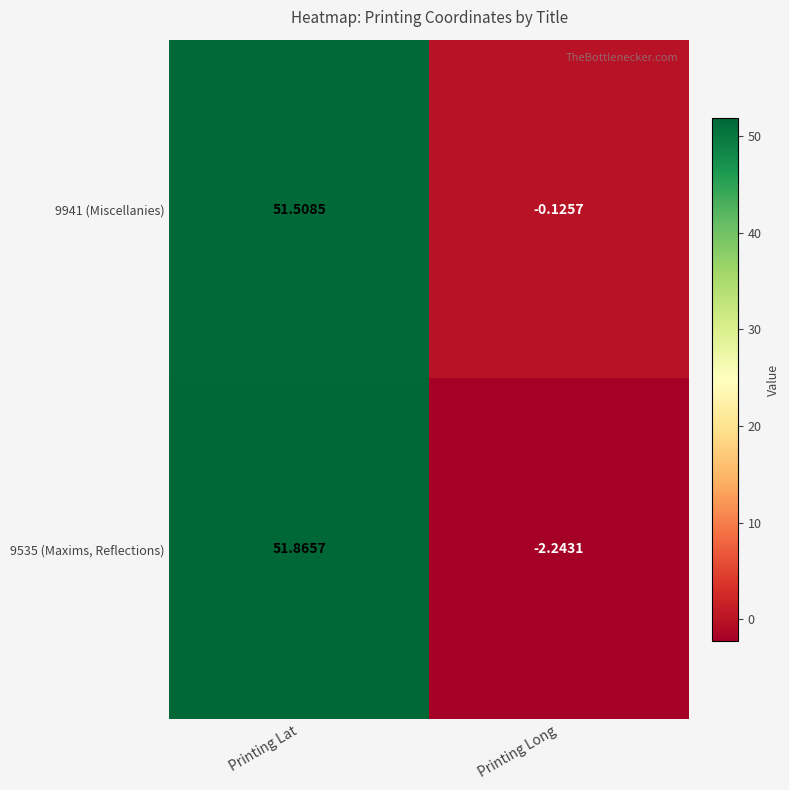

At which category is the sum across all series the highest?

Printing Lat